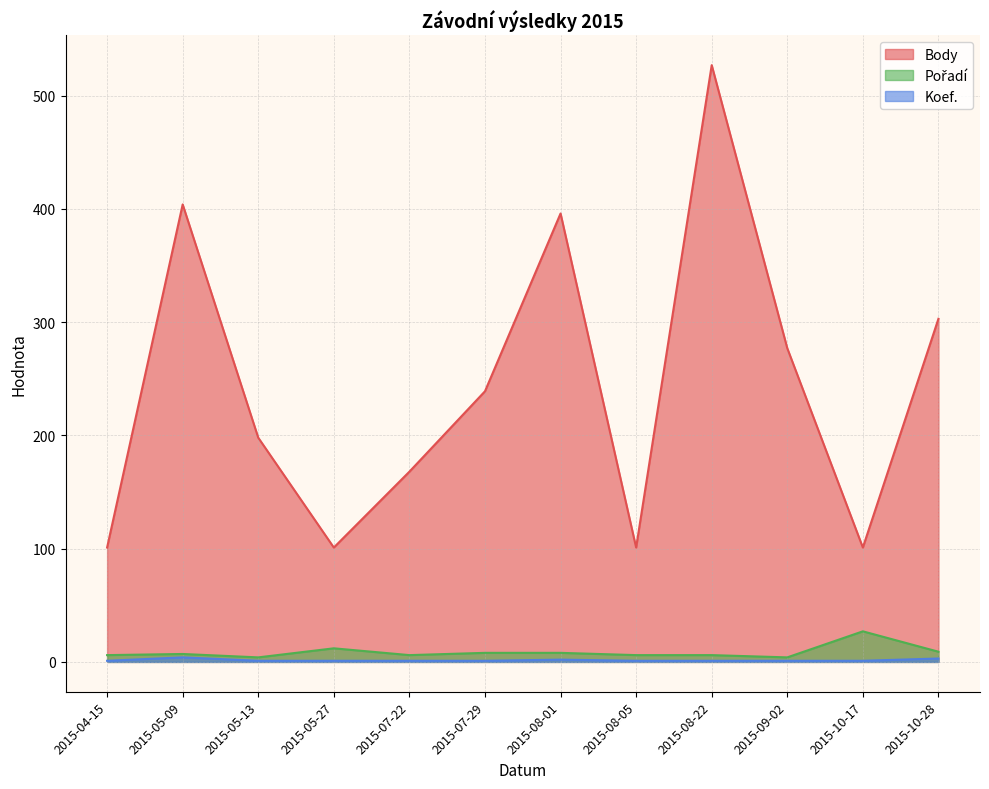

What is the value of the Pořadí point at the 8th from the left?

6